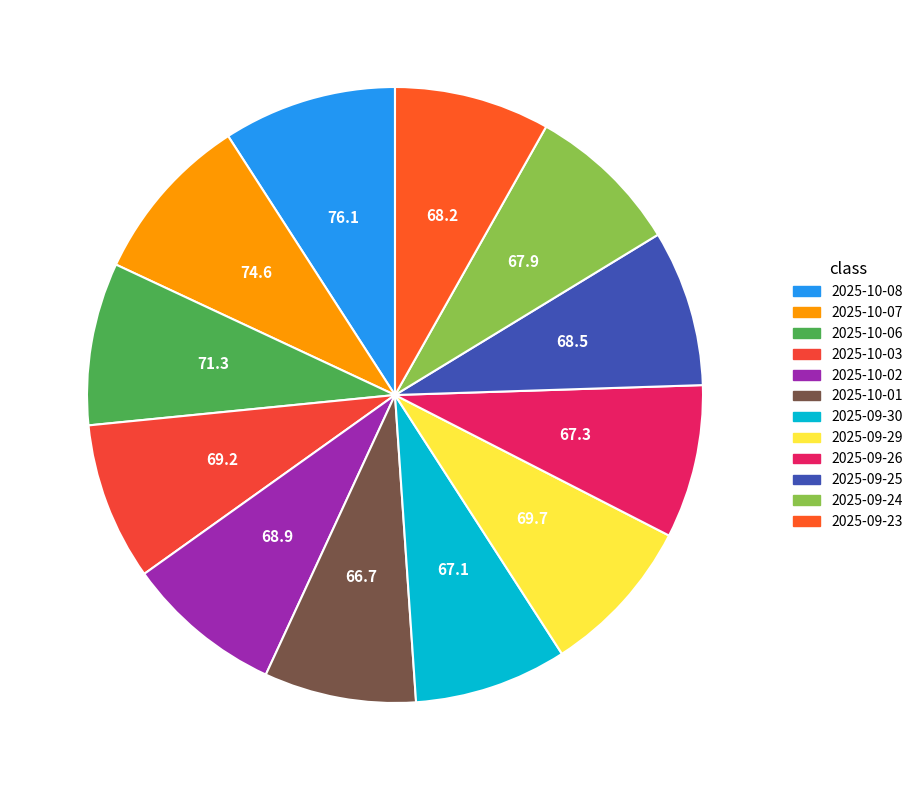

Which category has the biggest portion of the pie?

2025-10-08